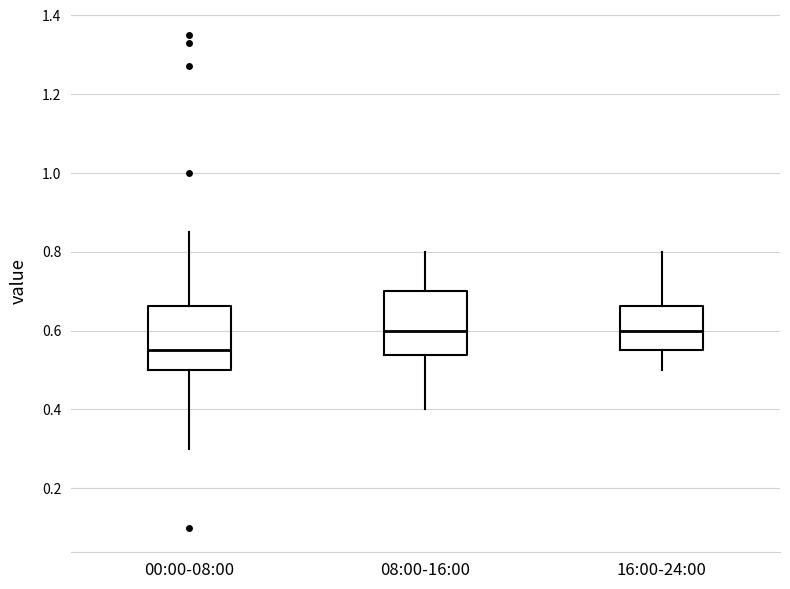

Where is the lower edge of the box for 16:00-24:00 on the y-axis? The values are not printed on the chart, so give them approximately, as read against the axis.

0.56